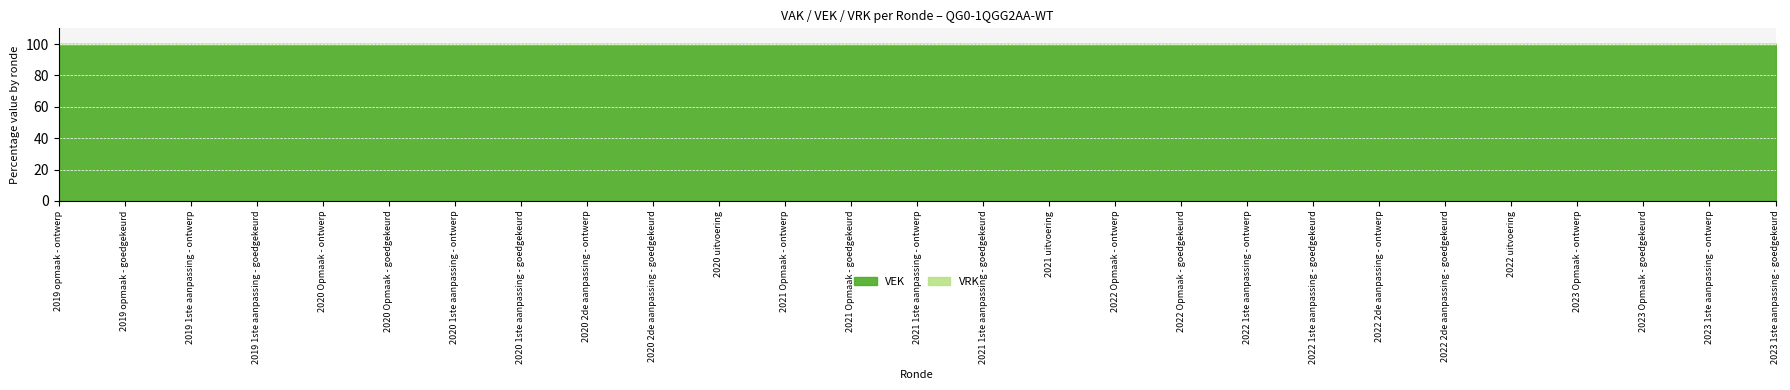

List the series in order of their overall mean, highest first.

VEK, VRK